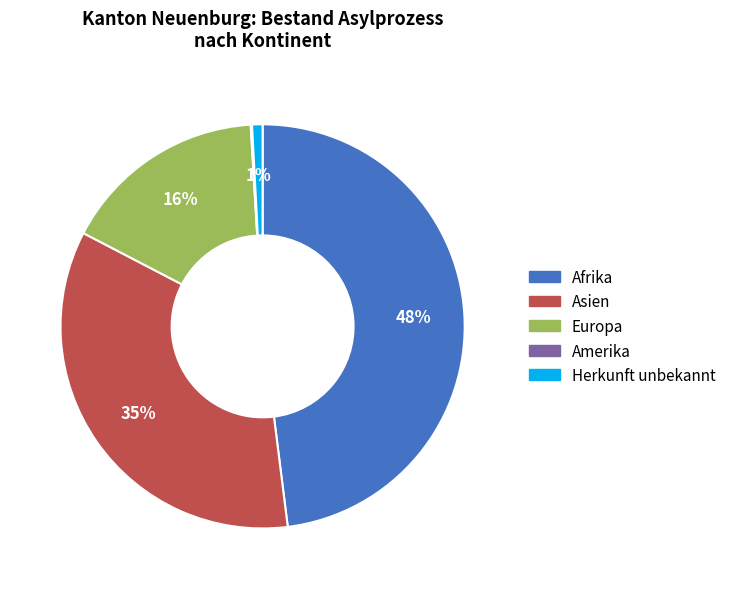

What percentage is the Herkunft unbekannt slice, to the nearest percent?

1%